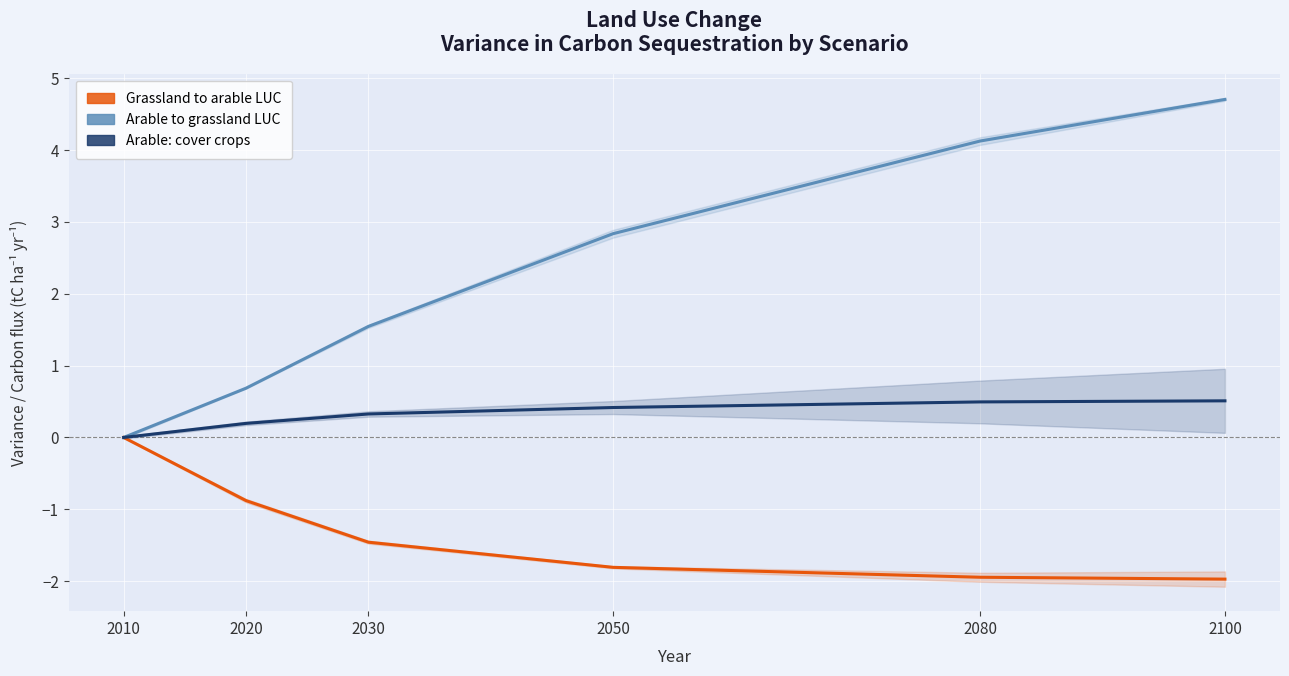

How many lines are shown in the chart?

3